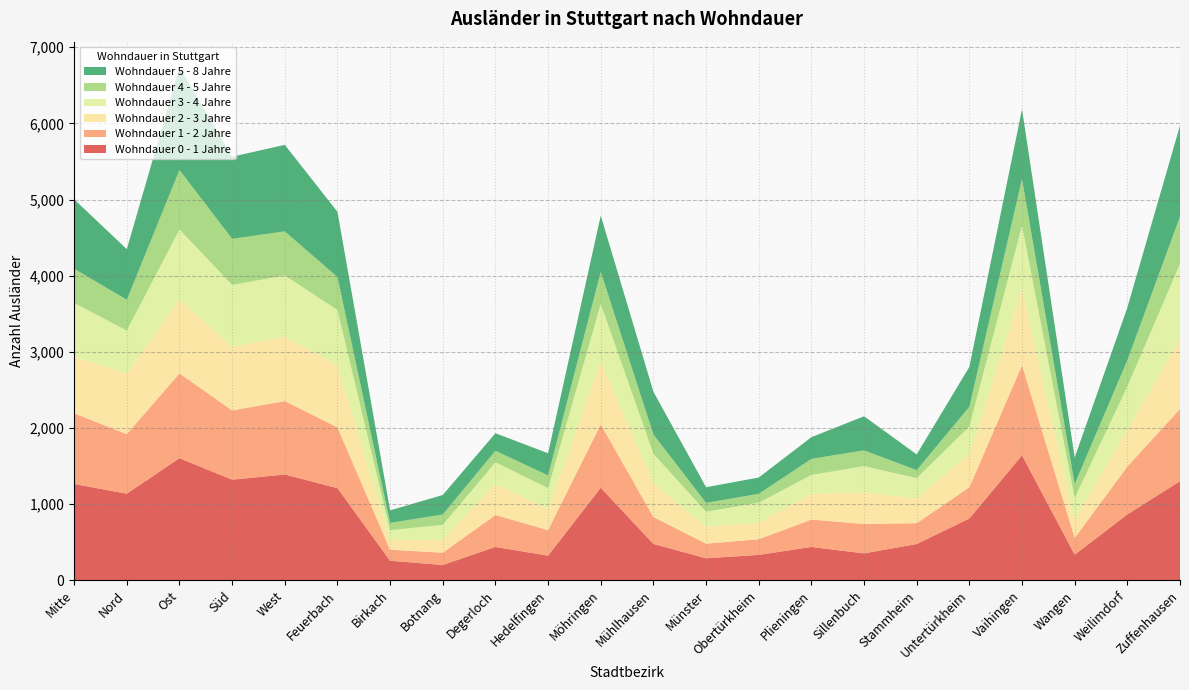

Reading left to right, extract all data points from this chart.

0 - 1: 1264	1137	1603	1321	1389	1210	256	201	438	323	1215	477	289	333	438	353	476	811	1641	336	865	1301
1 - 2: 928	782	1114	910	964	798	145	161	419	335	833	354	192	206	359	386	274	410	1183	220	629	948
2 - 3: 744	797	971	834	848	816	130	172	407	277	825	446	222	219	337	415	326	439	990	241	477	933
3 - 4: 705	564	919	814	802	726	127	194	285	274	755	384	197	261	249	346	265	360	844	284	573	975
4 - 5: 450	404	781	605	579	433	96	136	152	168	423	254	117	116	211	206	105	259	612	183	345	620
5 - 8: 911	664	1348	1078	1136	856	164	256	230	291	738	561	205	214	285	448	207	523	916	348	691	1193